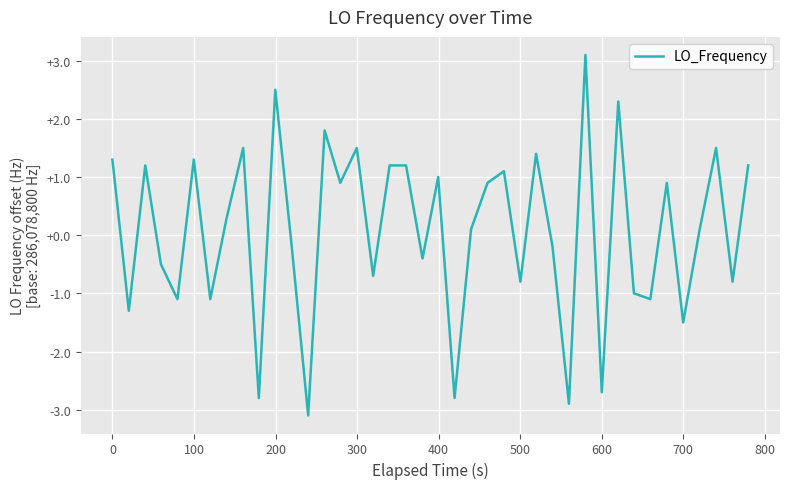

What is the smallest value displayed?

-3.1